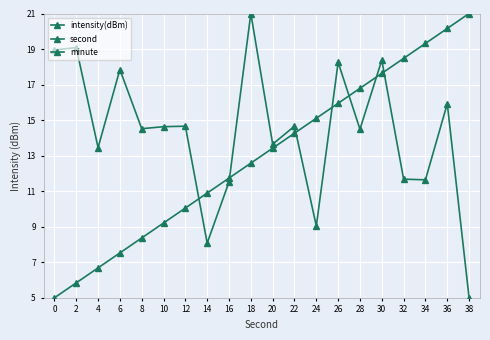

Which has a higher value, 34 or 20?

20